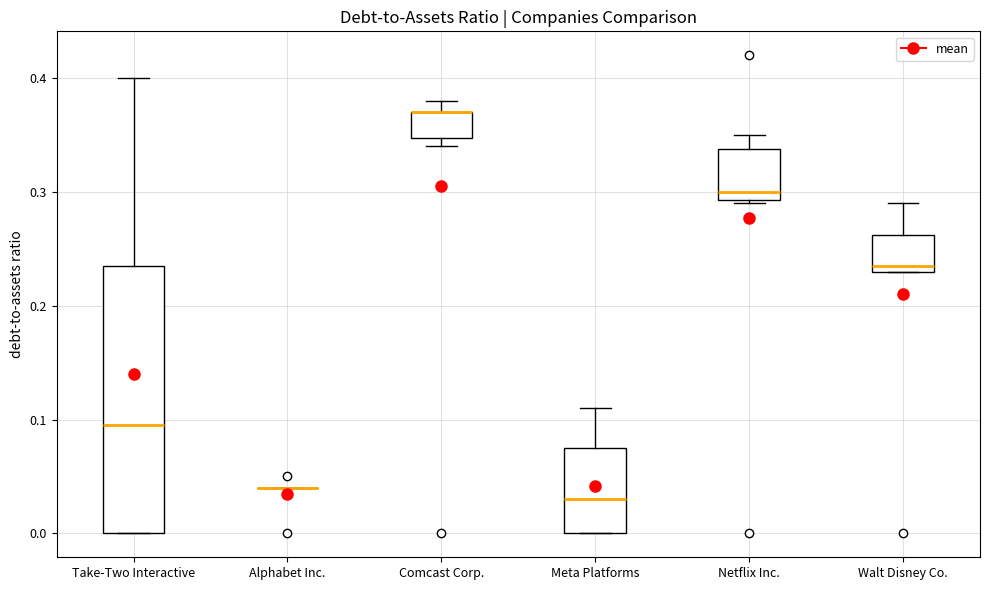

Reading left to right, read every box against the y-axis: the position of its median line, the range the box covers, and the ends of its whiskers. The values are not printed on the chart, so give them approximately, as read against the axis.

Take-Two Interactive: median 0.10, box 0.00 to 0.24, whiskers 0.00 to 0.40
Alphabet Inc.: box collapsed to a line at 0.04, whiskers 0.04 to 0.04
Comcast Corp.: median 0.37 (drawn on the box's upper edge), box 0.35 to 0.37, whiskers 0.34 to 0.38
Meta Platforms: median 0.03, box 0.00 to 0.08, whiskers 0.00 to 0.11
Netflix Inc.: median 0.30, box 0.29 to 0.34, whiskers 0.29 to 0.35
Walt Disney Co.: median 0.24, box 0.23 to 0.26, whiskers 0.23 to 0.29